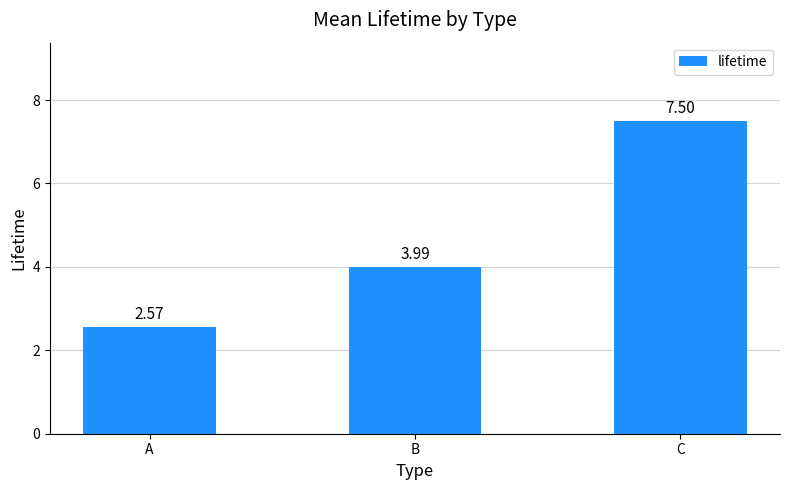

At which category does the chart reach its minimum across all series?

A